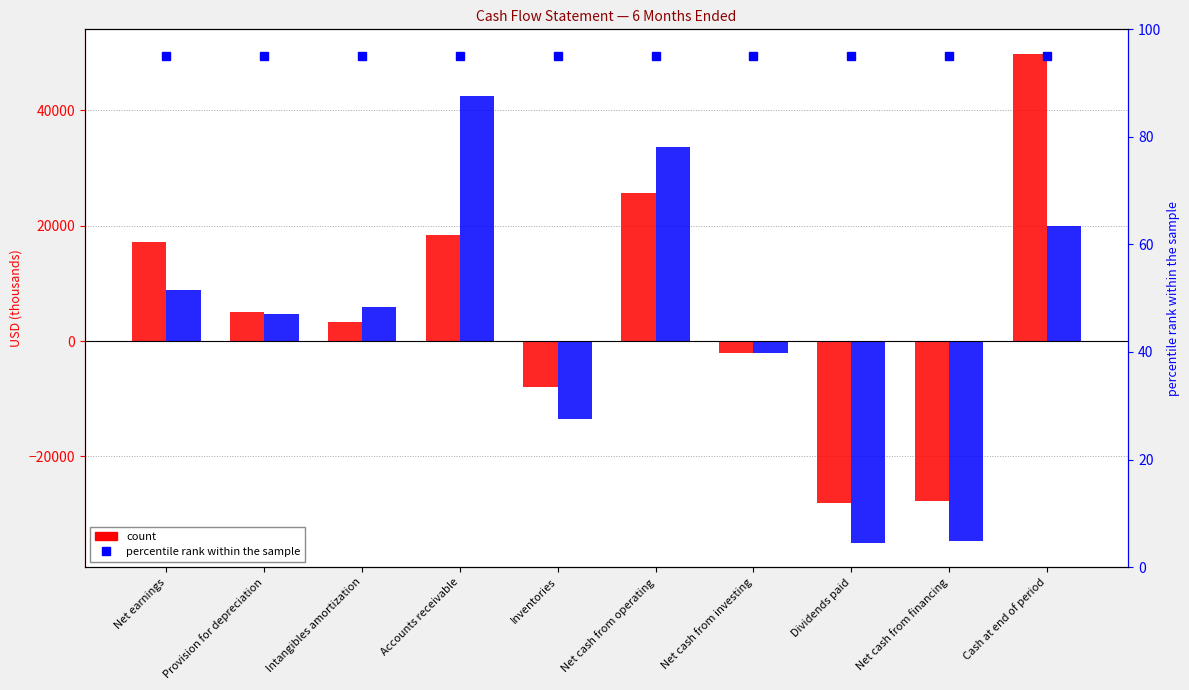

How many values in Jul. 05, 2015 are below zero?

4